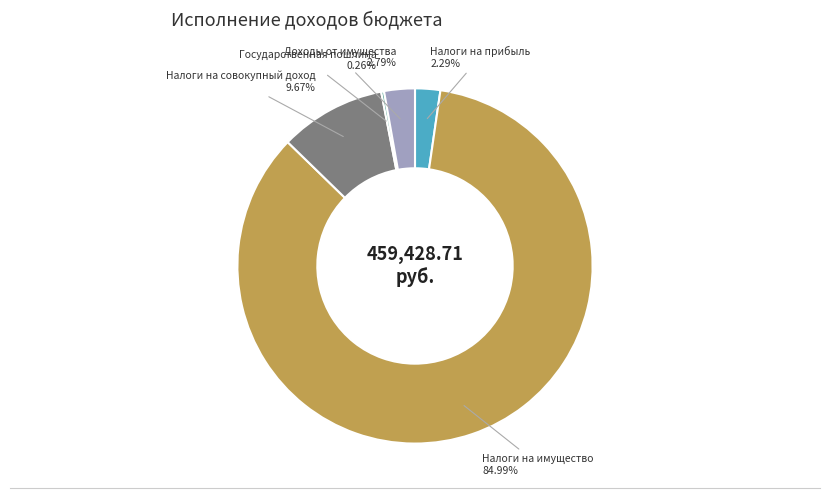

Between Налоги на имущество and Налоги на прибыль, which is larger?

Налоги на имущество